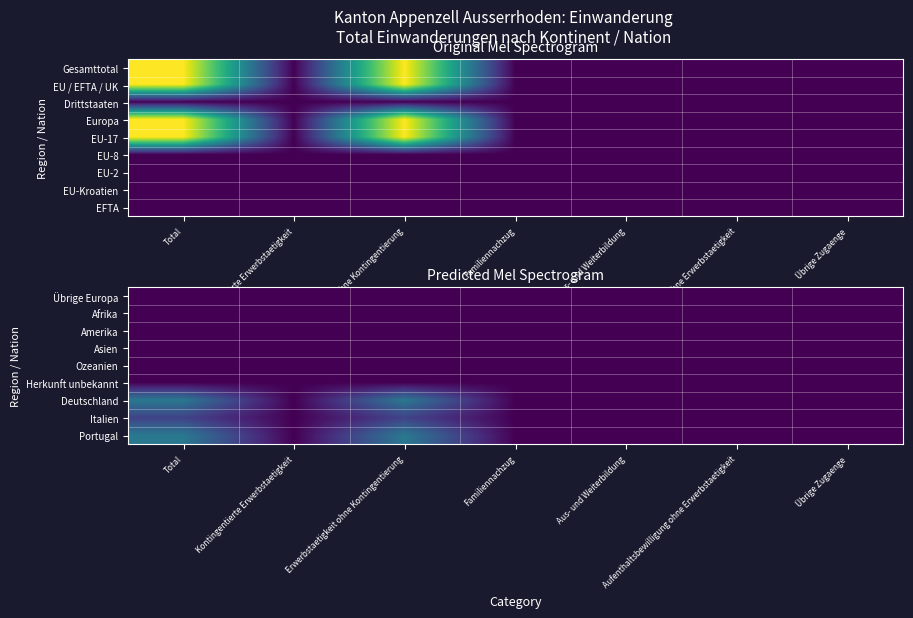

Reading left to right, transcribe all the data shown in this chart.

Übrige Europa: Total=0	Kontingentierte Erwerbstaetigkeit=0	Erwerbstaetigkeit ohne Kontingentierung=0	Familiennachzug=0	Aus- und Weiterbildung=0	Aufenthaltsbewilligung ohne Erwerbstaetigkeit=0	Übrige Zugaenge=0
Afrika: Total=0	Kontingentierte Erwerbstaetigkeit=0	Erwerbstaetigkeit ohne Kontingentierung=0	Familiennachzug=0	Aus- und Weiterbildung=0	Aufenthaltsbewilligung ohne Erwerbstaetigkeit=0	Übrige Zugaenge=0
Amerika: Total=0	Kontingentierte Erwerbstaetigkeit=0	Erwerbstaetigkeit ohne Kontingentierung=0	Familiennachzug=0	Aus- und Weiterbildung=0	Aufenthaltsbewilligung ohne Erwerbstaetigkeit=0	Übrige Zugaenge=0
Asien: Total=0	Kontingentierte Erwerbstaetigkeit=0	Erwerbstaetigkeit ohne Kontingentierung=0	Familiennachzug=0	Aus- und Weiterbildung=0	Aufenthaltsbewilligung ohne Erwerbstaetigkeit=0	Übrige Zugaenge=0
Ozeanien: Total=0	Kontingentierte Erwerbstaetigkeit=0	Erwerbstaetigkeit ohne Kontingentierung=0	Familiennachzug=0	Aus- und Weiterbildung=0	Aufenthaltsbewilligung ohne Erwerbstaetigkeit=0	Übrige Zugaenge=0
Herkunft unbekannt: Total=0	Kontingentierte Erwerbstaetigkeit=0	Erwerbstaetigkeit ohne Kontingentierung=0	Familiennachzug=0	Aus- und Weiterbildung=0	Aufenthaltsbewilligung ohne Erwerbstaetigkeit=0	Übrige Zugaenge=0
Deutschland: Total=2	Kontingentierte Erwerbstaetigkeit=0	Erwerbstaetigkeit ohne Kontingentierung=2	Familiennachzug=0	Aus- und Weiterbildung=0	Aufenthaltsbewilligung ohne Erwerbstaetigkeit=0	Übrige Zugaenge=0
Italien: Total=1	Kontingentierte Erwerbstaetigkeit=0	Erwerbstaetigkeit ohne Kontingentierung=1	Familiennachzug=0	Aus- und Weiterbildung=0	Aufenthaltsbewilligung ohne Erwerbstaetigkeit=0	Übrige Zugaenge=0
Portugal: Total=2	Kontingentierte Erwerbstaetigkeit=0	Erwerbstaetigkeit ohne Kontingentierung=2	Familiennachzug=0	Aus- und Weiterbildung=0	Aufenthaltsbewilligung ohne Erwerbstaetigkeit=0	Übrige Zugaenge=0